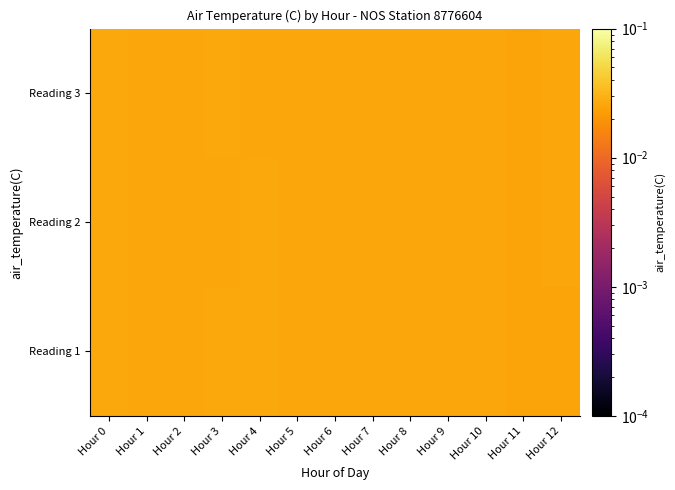

Which label corresponds to the largest value in the chart?

Hour 0